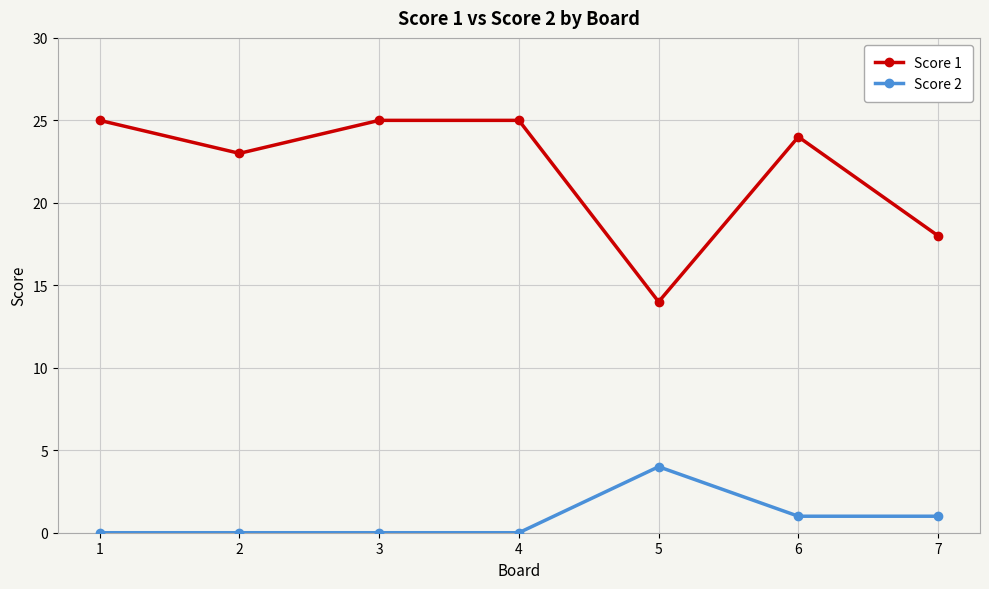

True or false: Score 2 and Score 1 intersect in this chart.

False